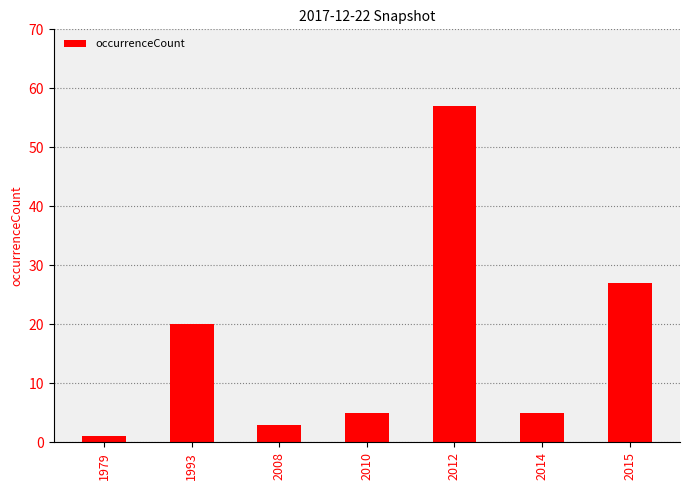

What is the value of the 5th bar from the left?

57